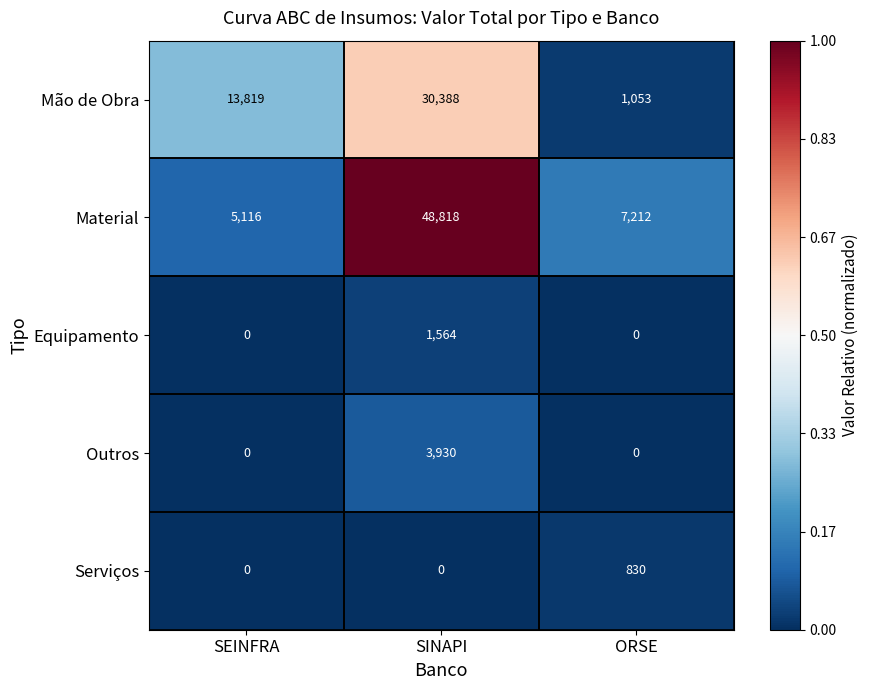

Which series has the largest total across all categories?

Material